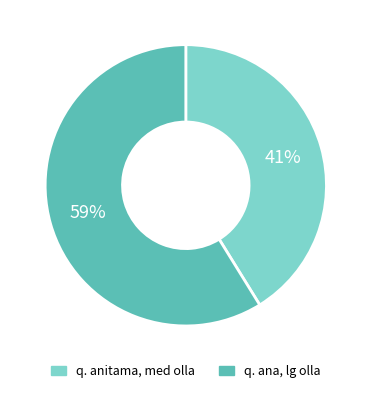

Is it true that q. ana, lg olla is 52% of the pie?

False